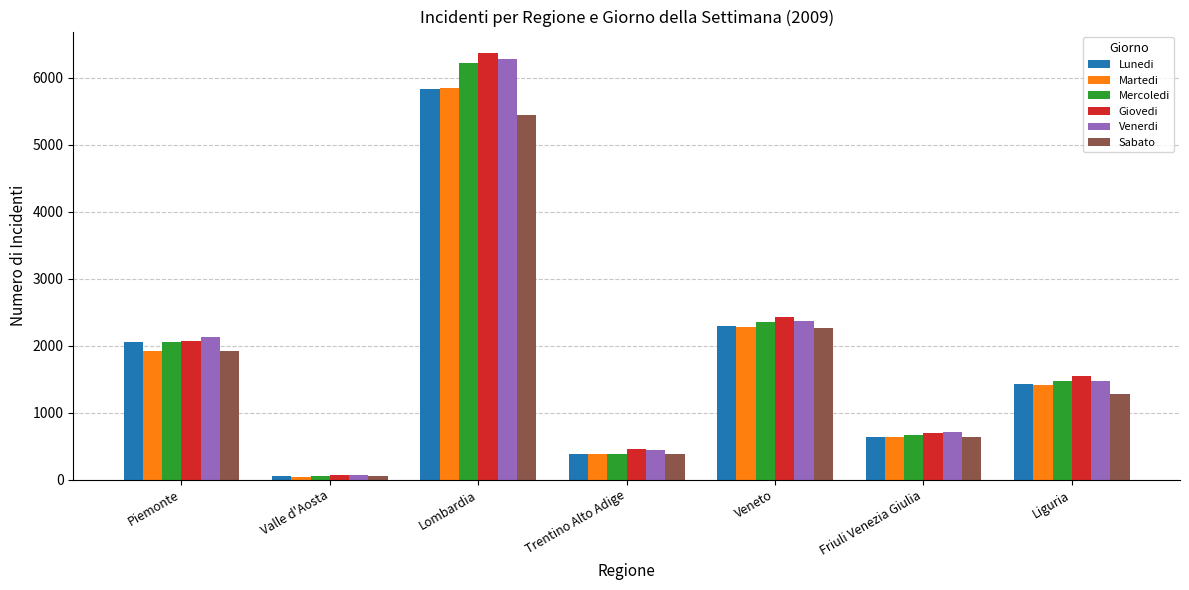

Reading left to right, transcribe all the data shown in this chart.

Lunedi: 2059	49	5834	383	2291	635	1421
Martedi: 1914	41	5846	388	2281	641	1413
Mercoledi: 2052	46	6227	380	2351	668	1466
Giovedi: 2064	61	6373	453	2429	702	1550
Venerdi: 2125	63	6283	445	2363	713	1474
Sabato: 1921	49	5439	377	2260	630	1278